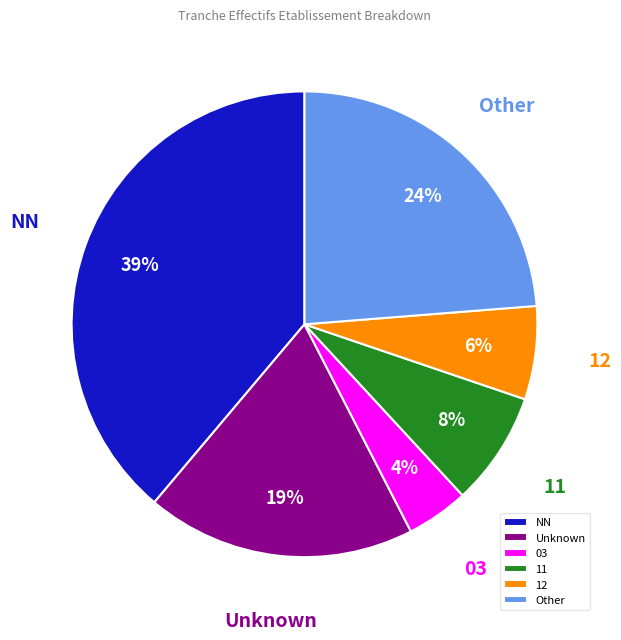

The 03 slice represents 4% of the pie. True or false?

True